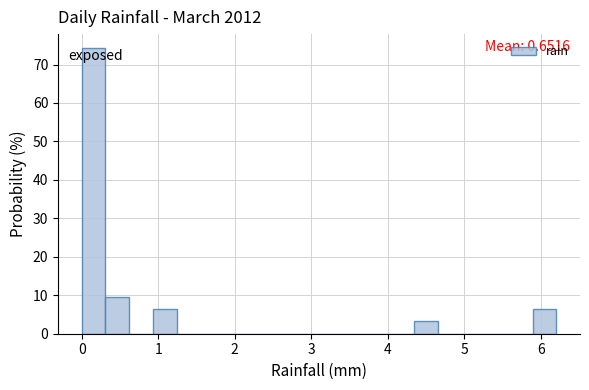

Around what value on the x-axis is the tallest bar? Give the approximate position of its centre, as read against the axis.

0.2